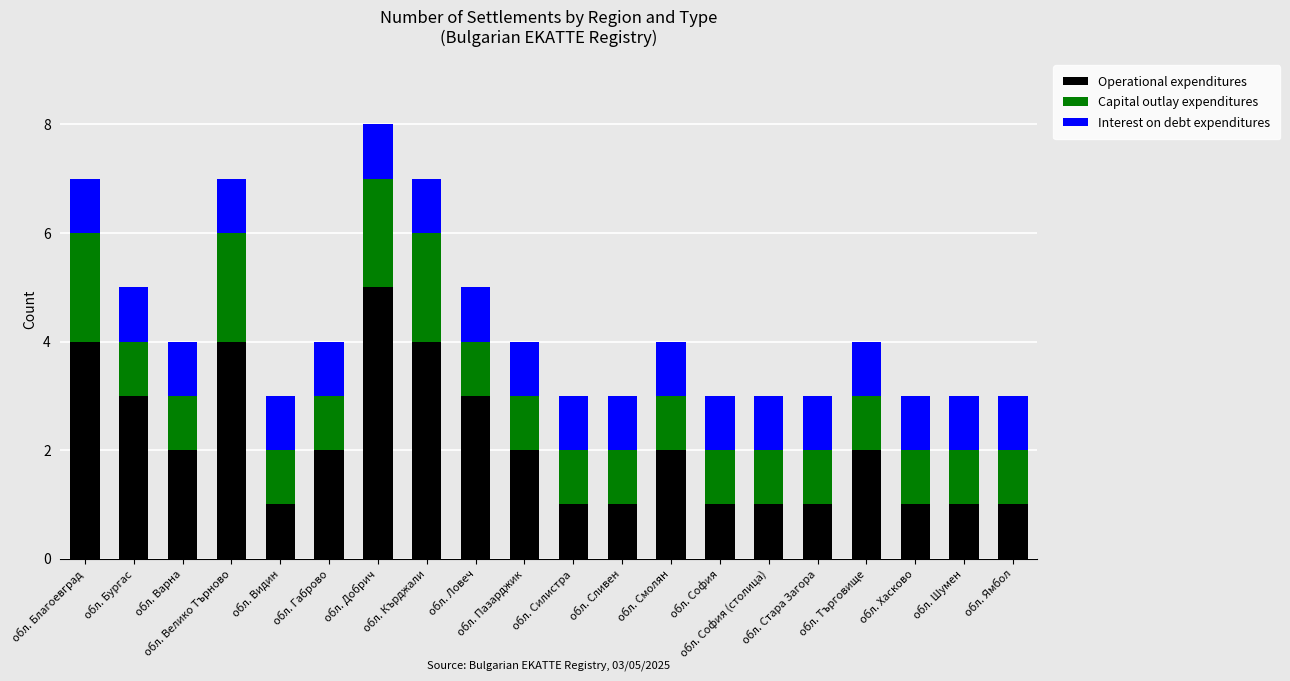

What value does the Capital outlay expenditures series have at обл. Пазарджик?

1